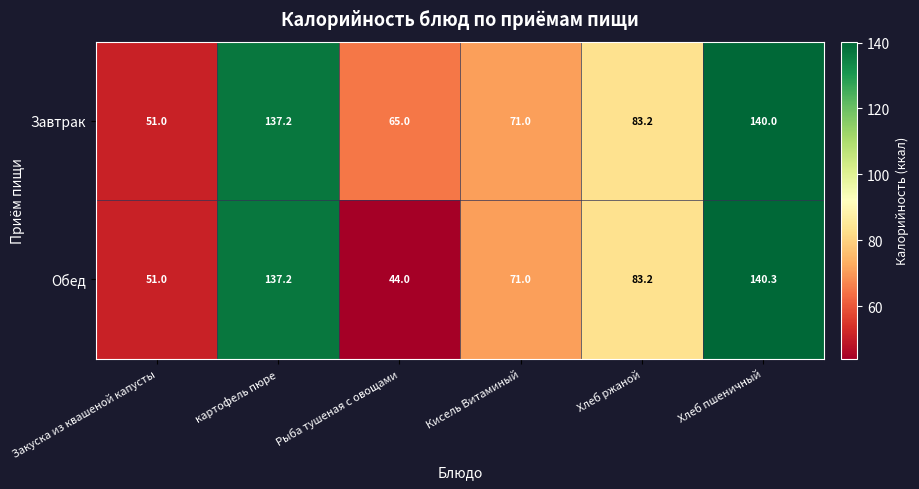

How many distinct data groups are displayed?

2